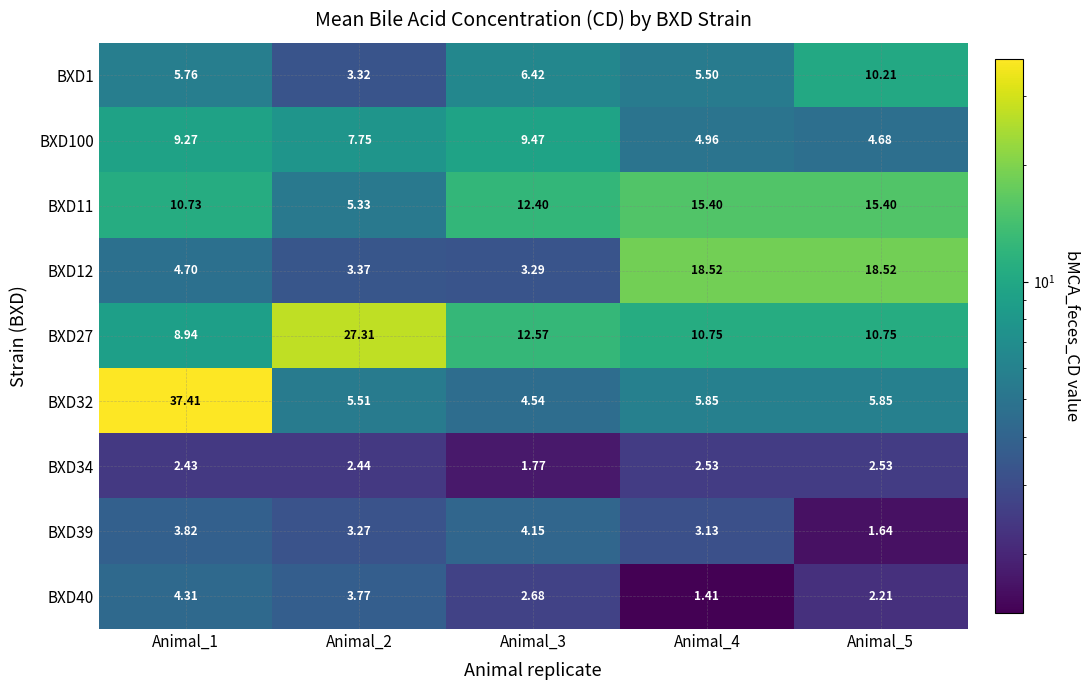

Is the value of BXD100 at Animal_1 greater than the value of BXD11 at Animal_2?

Yes